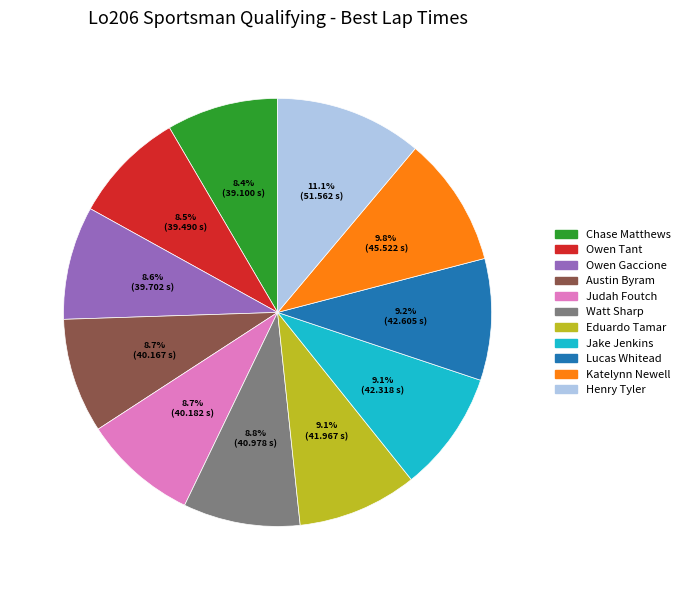

How many slices are in this pie chart?

11